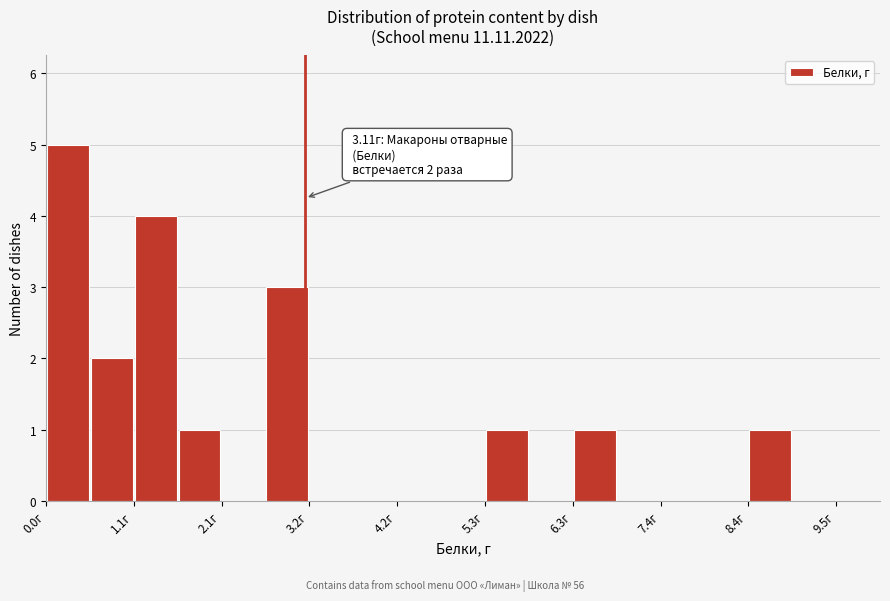

Around what value on the x-axis is the tallest bar? Give the approximate position of its centre, as read against the axis.

0.2